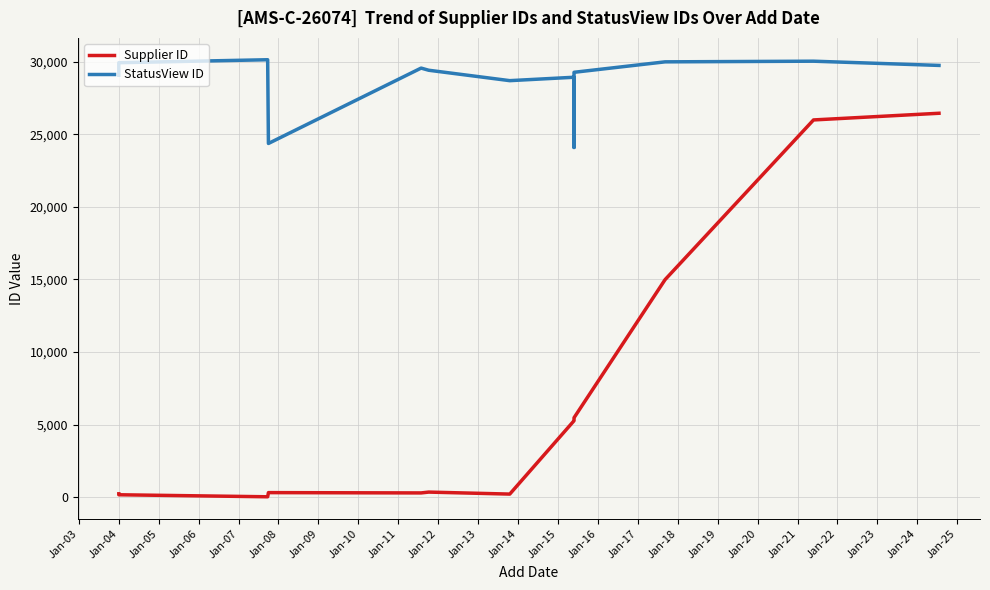

True or false: StatusView ID and Supplier ID intersect in this chart.

False